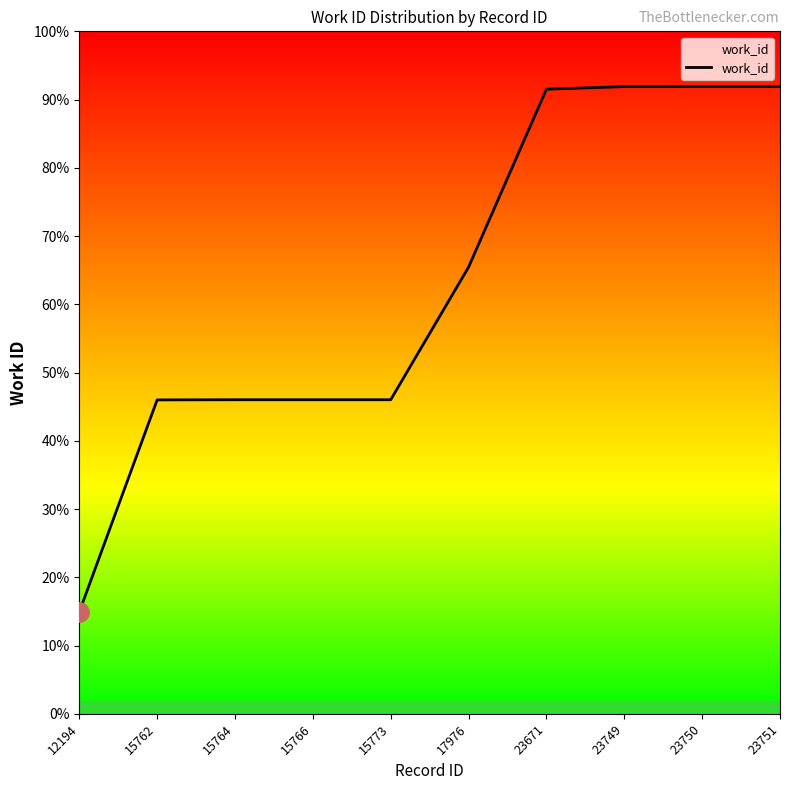

Rank the categories by value from lowest to highest.

12194, 15762, 15764, 15766, 15773, 17976, 23671, 23749, 23750, 23751